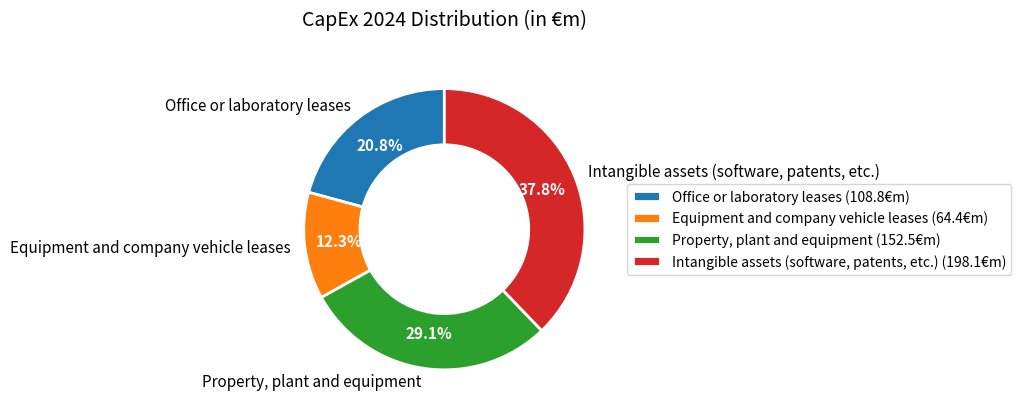

To the nearest percent, what is the average slice percentage?

25%